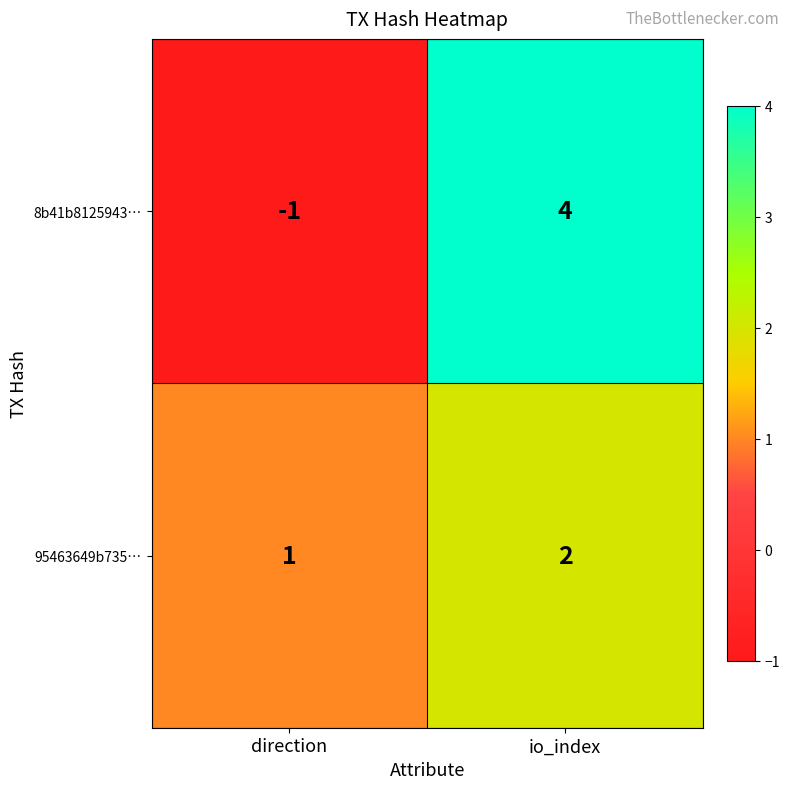

Rank the series at direction from highest to lowest value.

95463649b735…, 8b41b8125943…